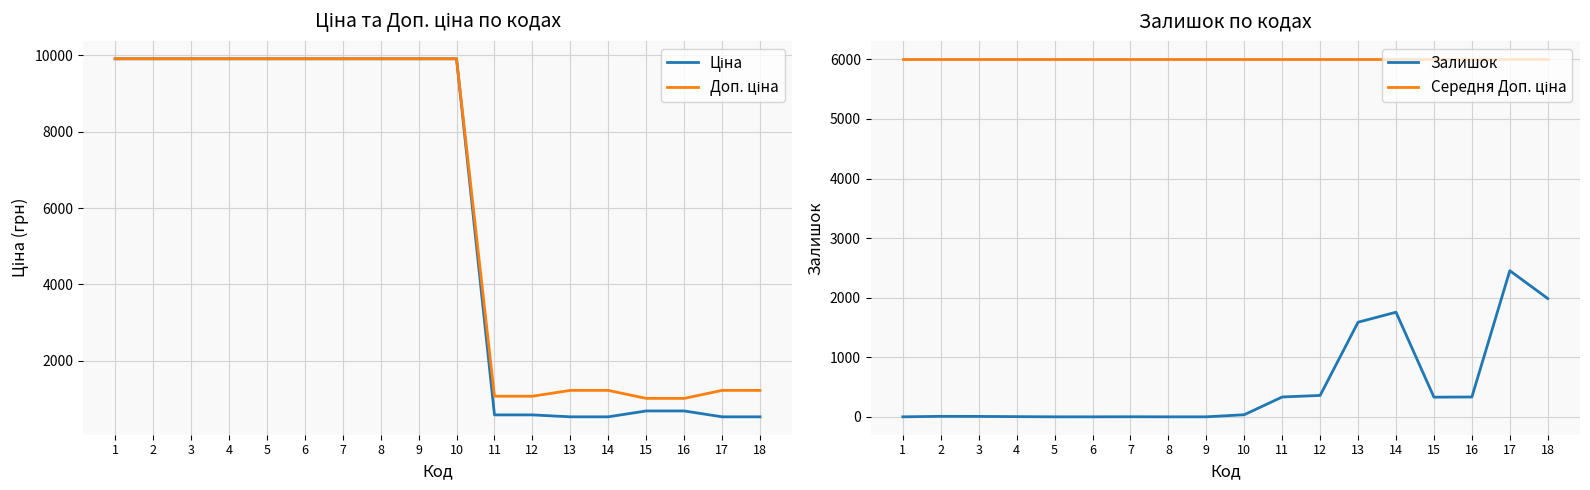

True or false: Доп. ціна and Ціна cross at least once.

False